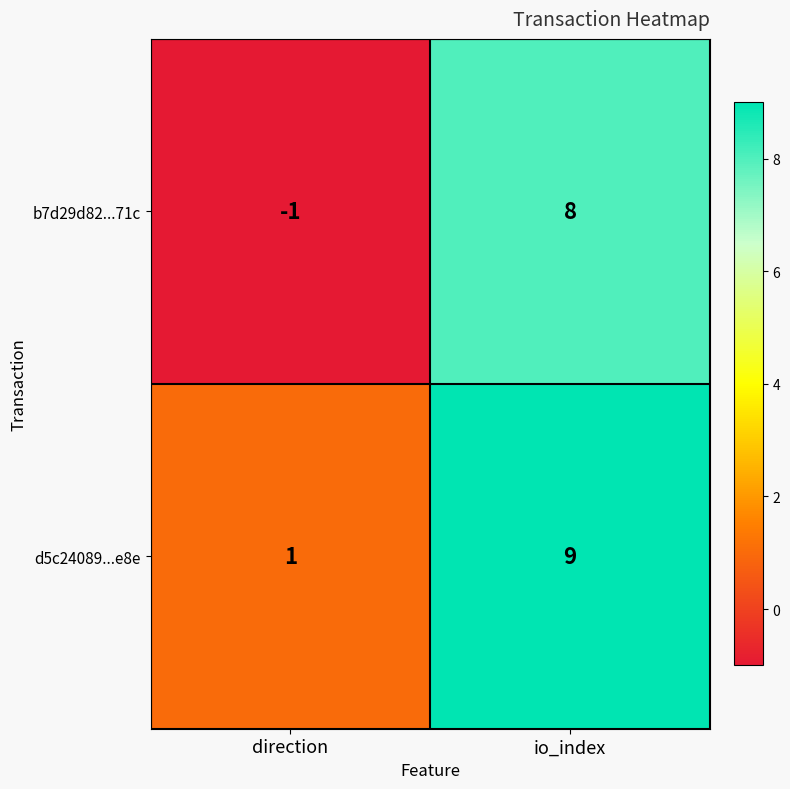

Which series has the largest total across all categories?

d5c24089...e8e